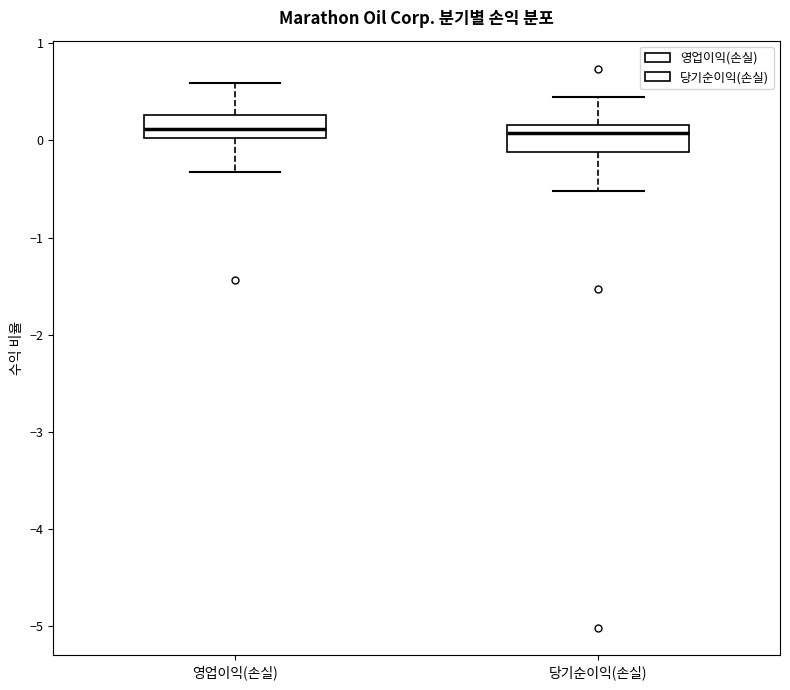

Reading left to right, read every box against the y-axis: the position of its median line, the range the box covers, and the ends of its whiskers. The values are not printed on the chart, so give them approximately, as read against the axis.

영업이익(손실): median 0.1, box 0.0 to 0.3, whiskers -0.3 to 0.6
당기순이익(손실): median 0.1, box -0.1 to 0.2, whiskers -0.5 to 0.4